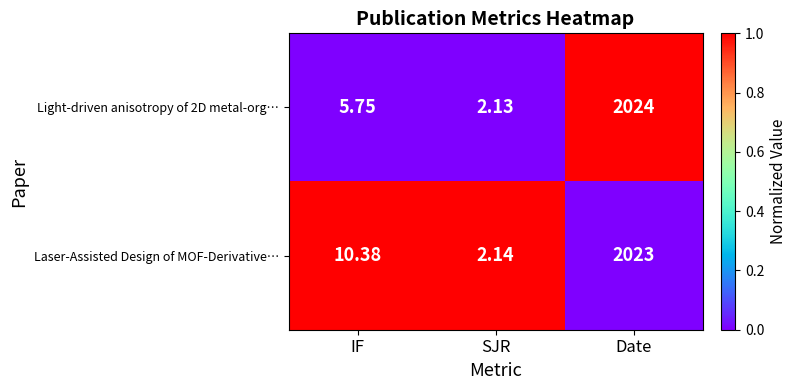

List the labels in order of Light-driven anisotropy of 2D metal-org… value, smallest first.

SJR, IF, Date